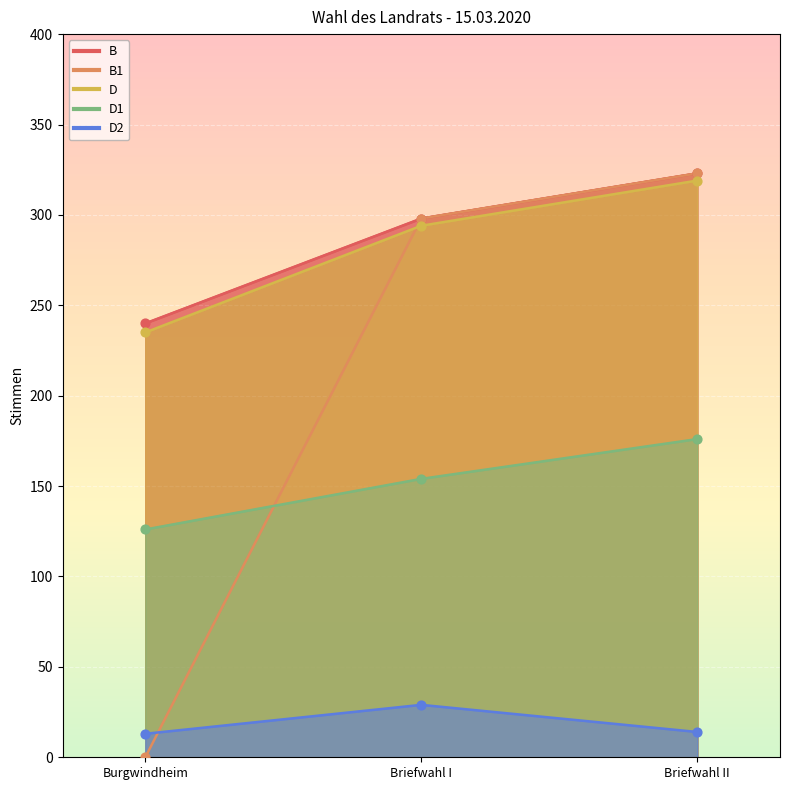

What are all the series names shown in the legend?

B, B1, D, D1, D2